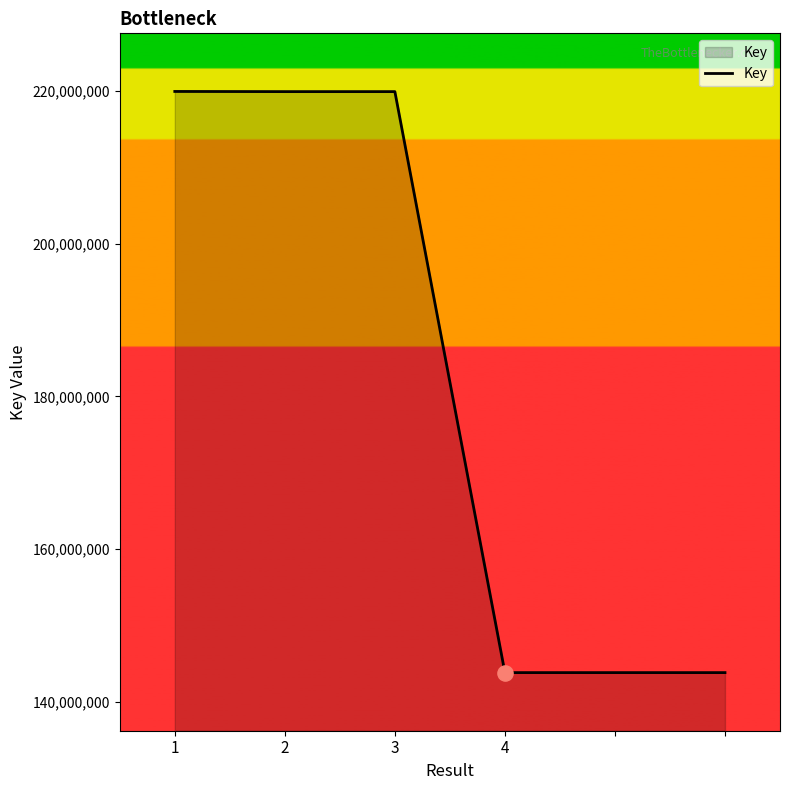

What is the sum of all values?

1091192318